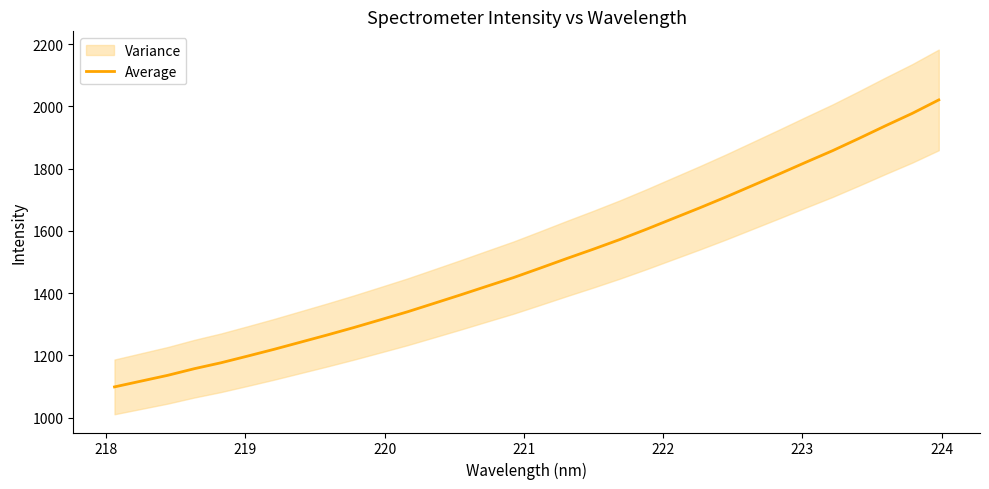

What is the maximum value for Average?

2020.9